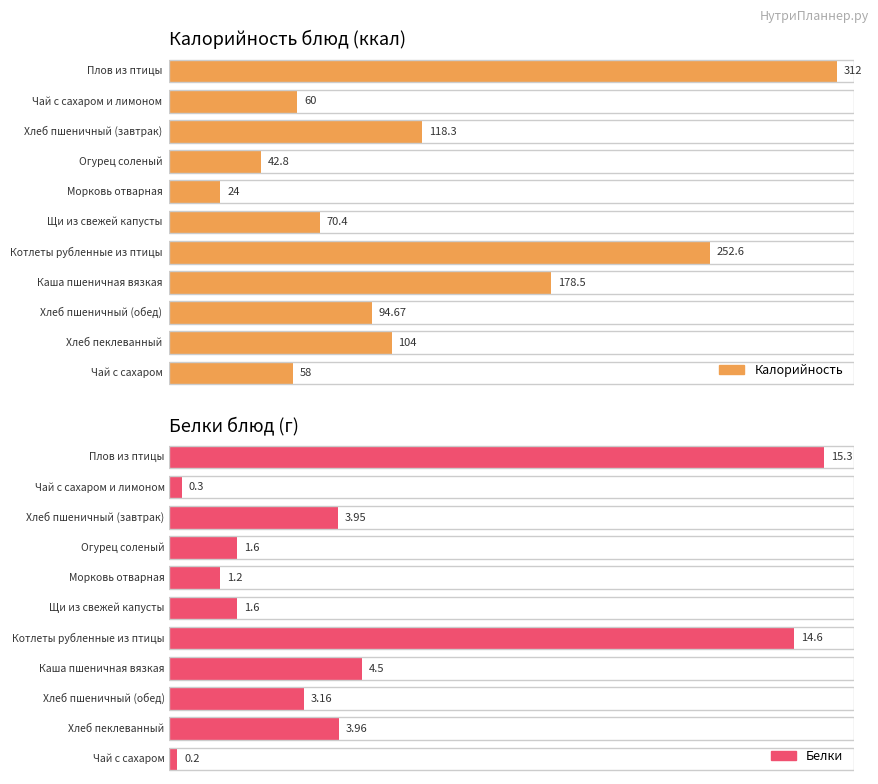

What is the label of the 5th bar from the left?

Морковь отварная